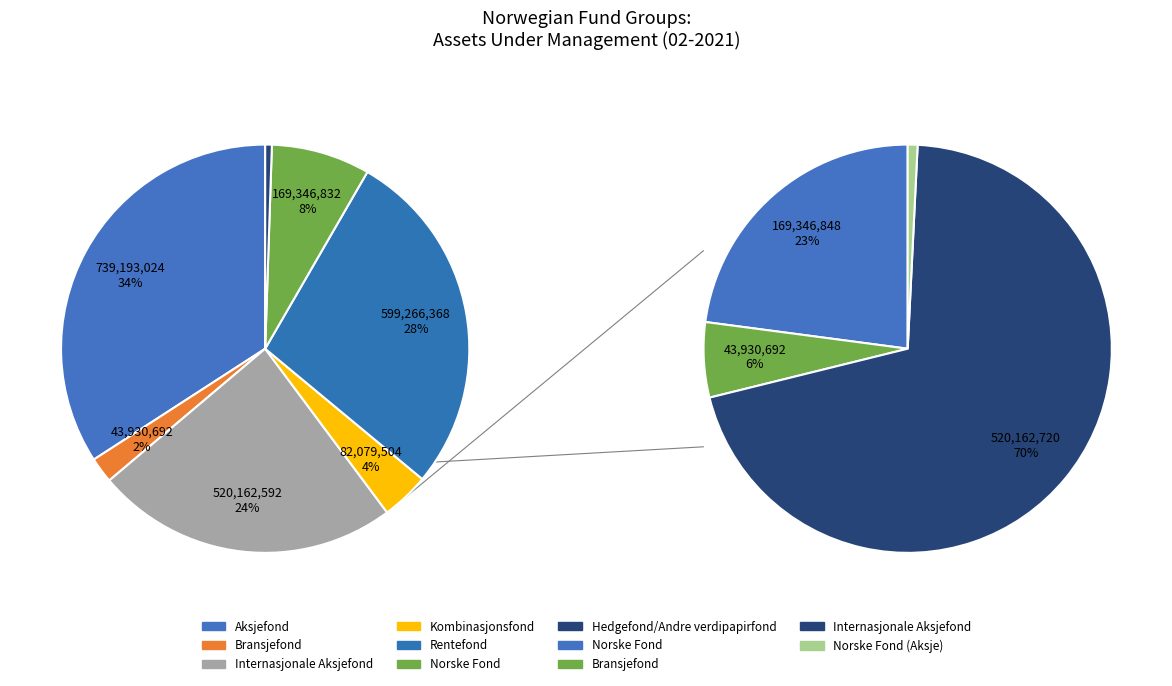

Rank the categories by value from lowest to highest.

Hedgefond/Andre verdipapirfond, Bransjefond, Kombinasjonsfond, Norske Fond, Internasjonale Aksjefond, Rentefond, Aksjefond